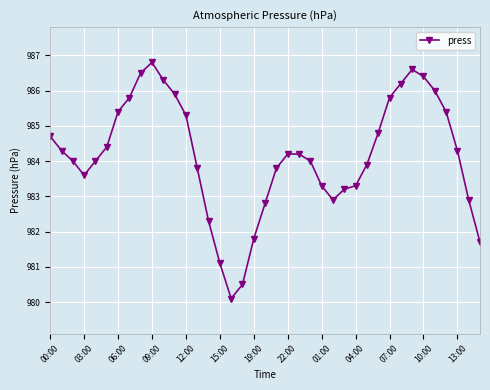

True or false: there are more than 0 points higher than both neighbors.

True